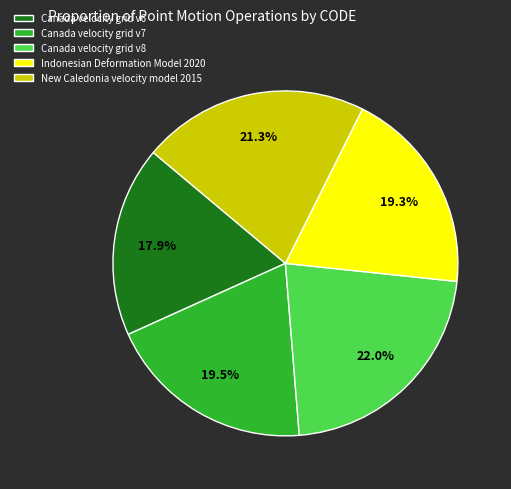

How many segments does this pie chart have?

5